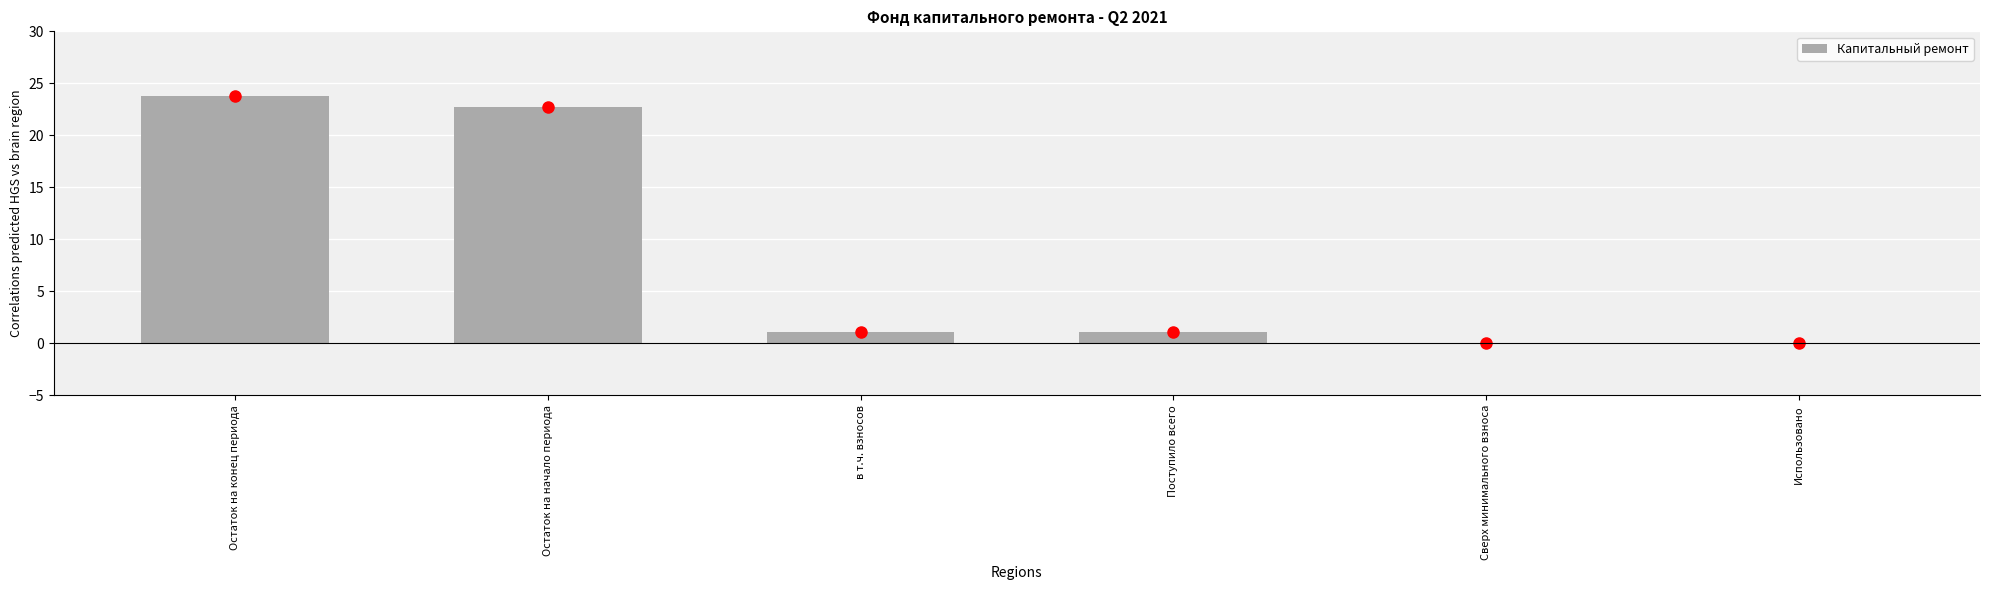

Between в т.ч. взносов and Остаток на начало периода, which is larger?

Остаток на начало периода